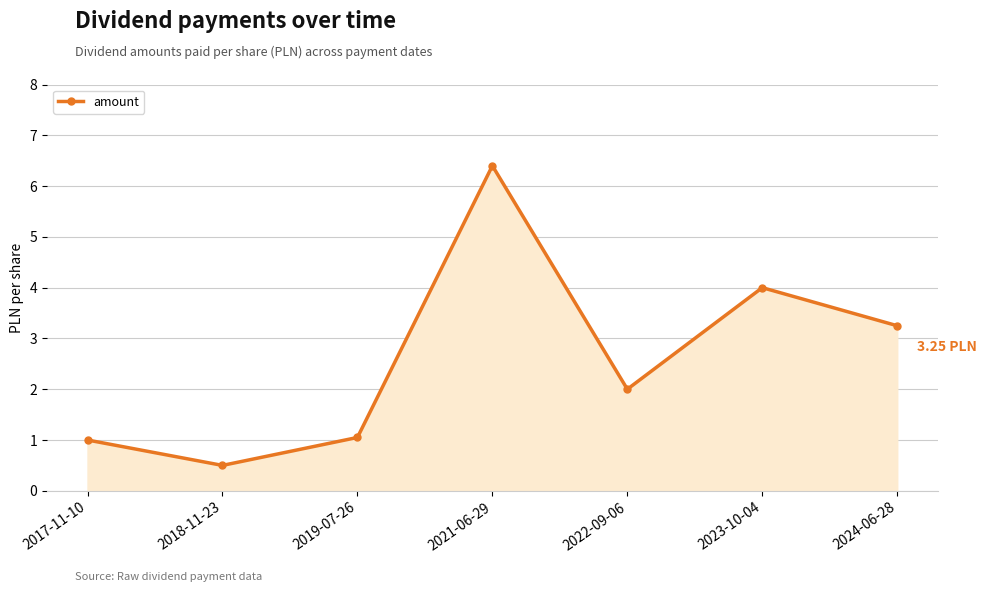

What is the smallest value displayed?

0.5